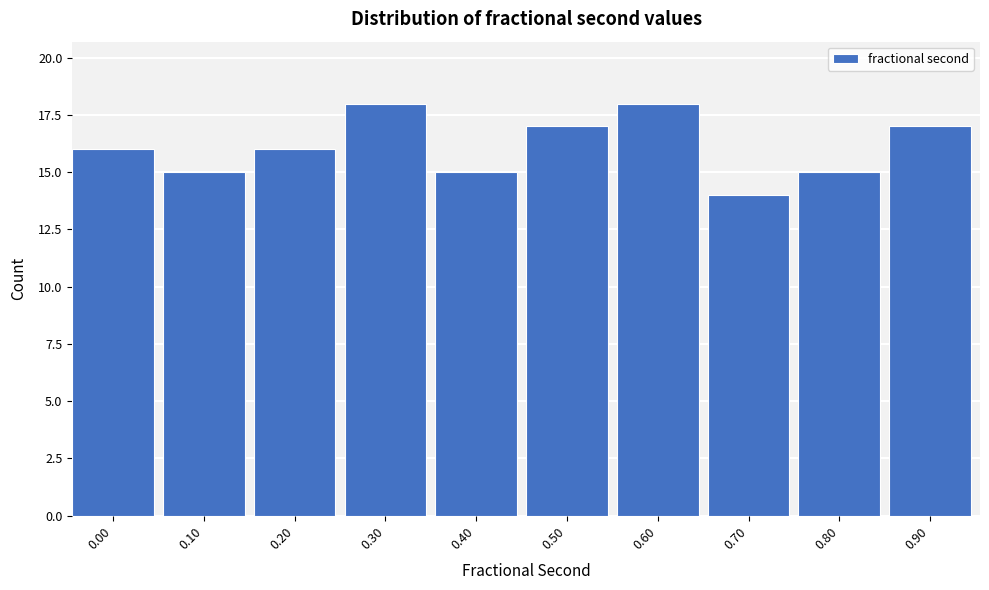

Reading left to right, list all the values displayed in this chart.

0.00=16	0.10=15	0.20=16	0.30=18	0.40=15	0.50=17	0.60=18	0.70=14	0.80=15	0.90=17